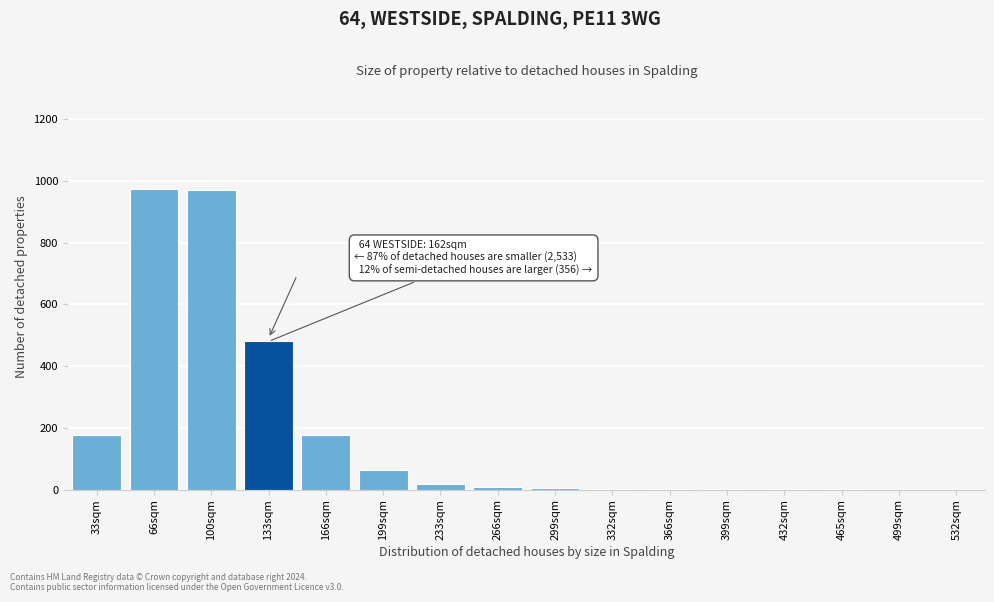

True or false: the data shows 2 at 366sqm.

True